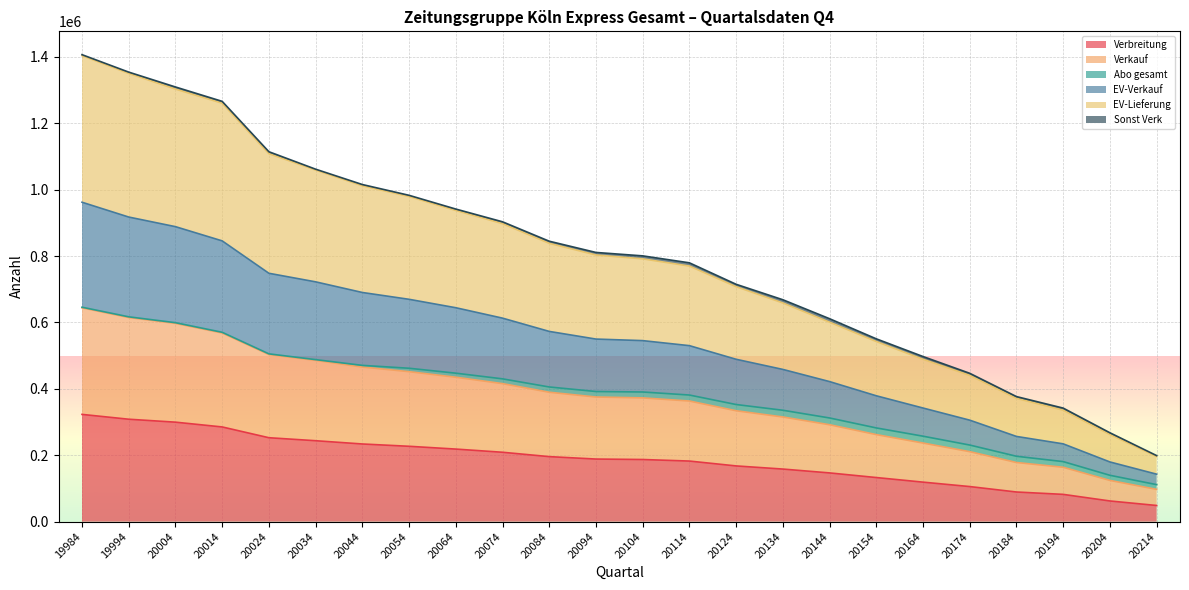

What is the lowest value of the Verbreitung series?

48676